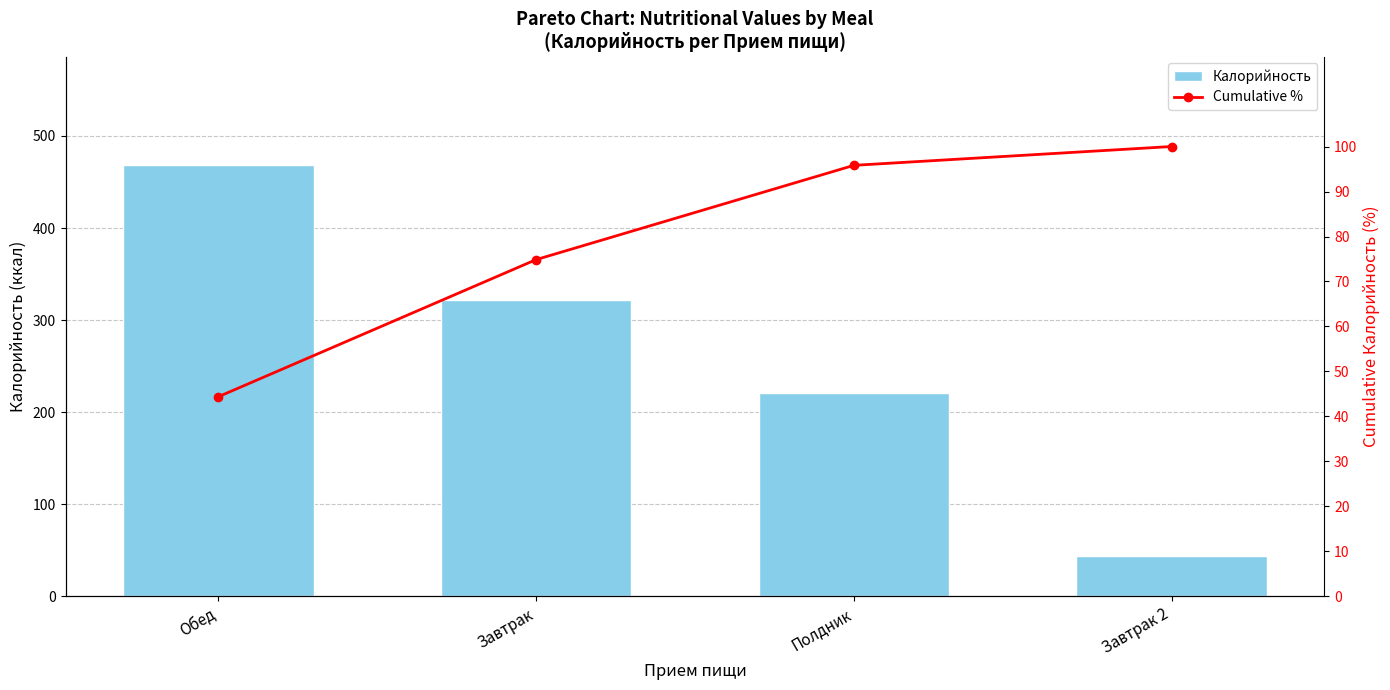

What is the maximum value for Cumulative %?

100.0